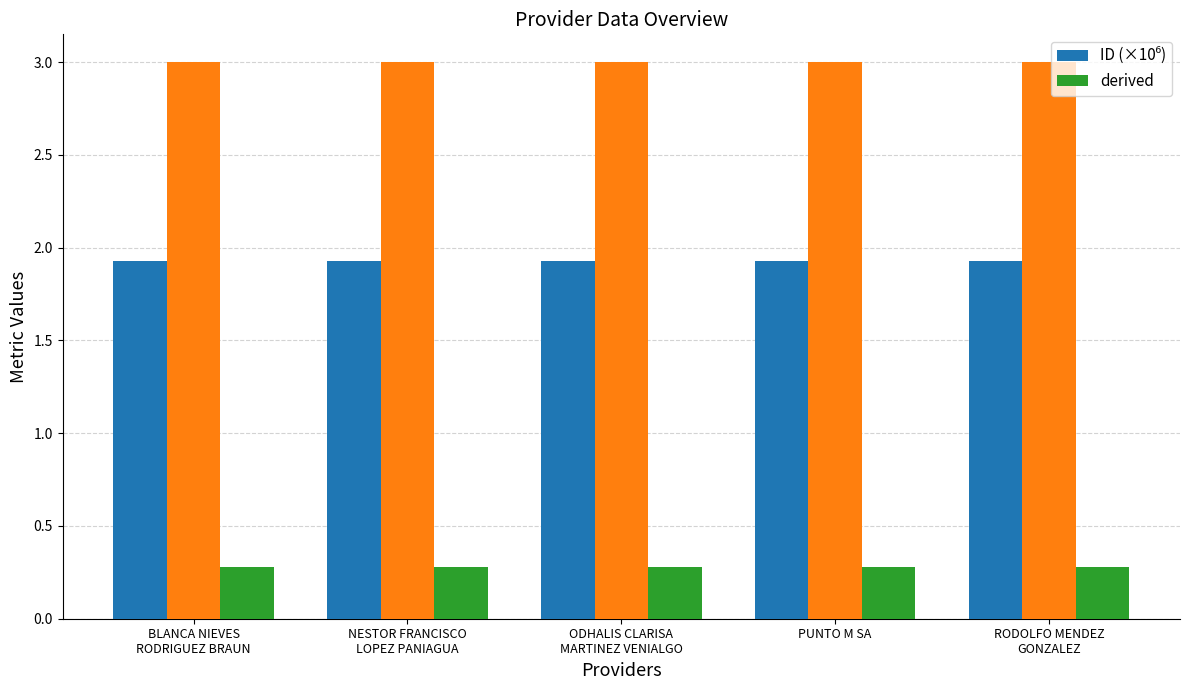

At how many categories does at least one series exceed 1?

5